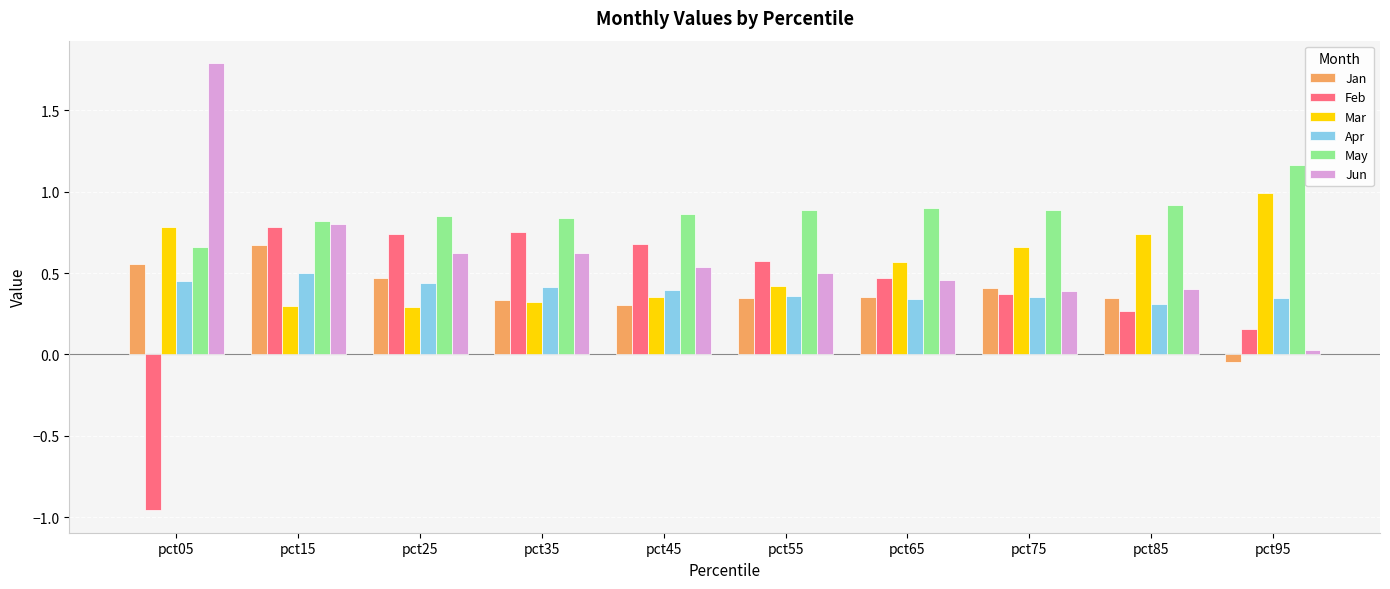

What is the sum of all Feb values?

3.8